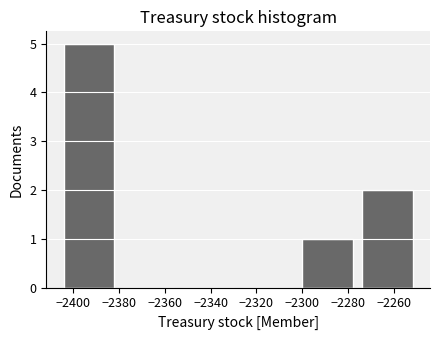

Over which range of the x-axis is the bar tallest?

-2406 to -2380